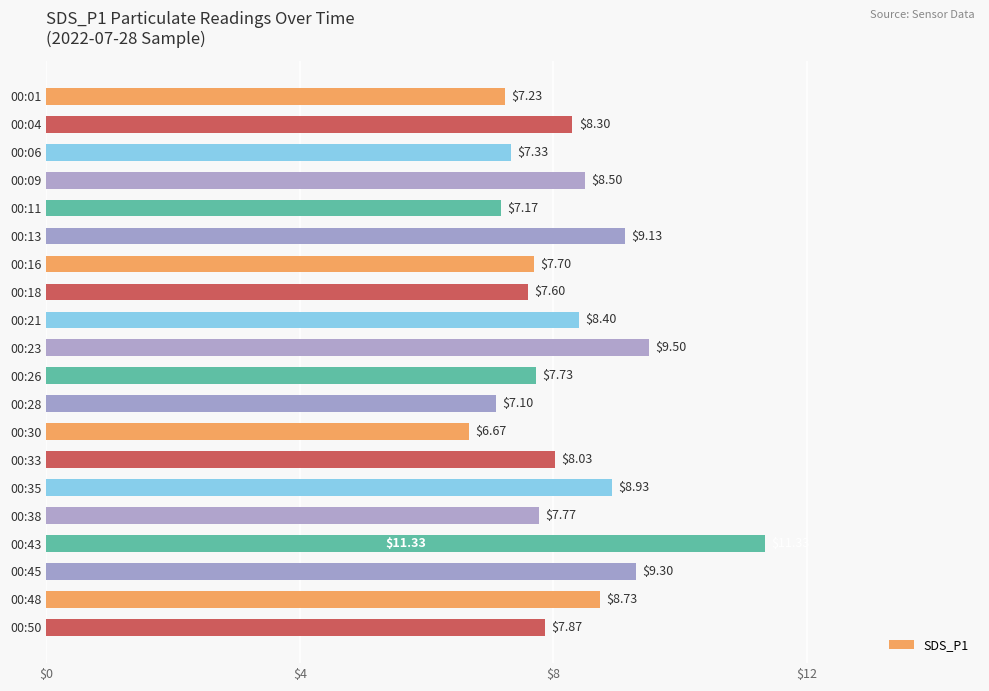

How many bars are there in total?

20